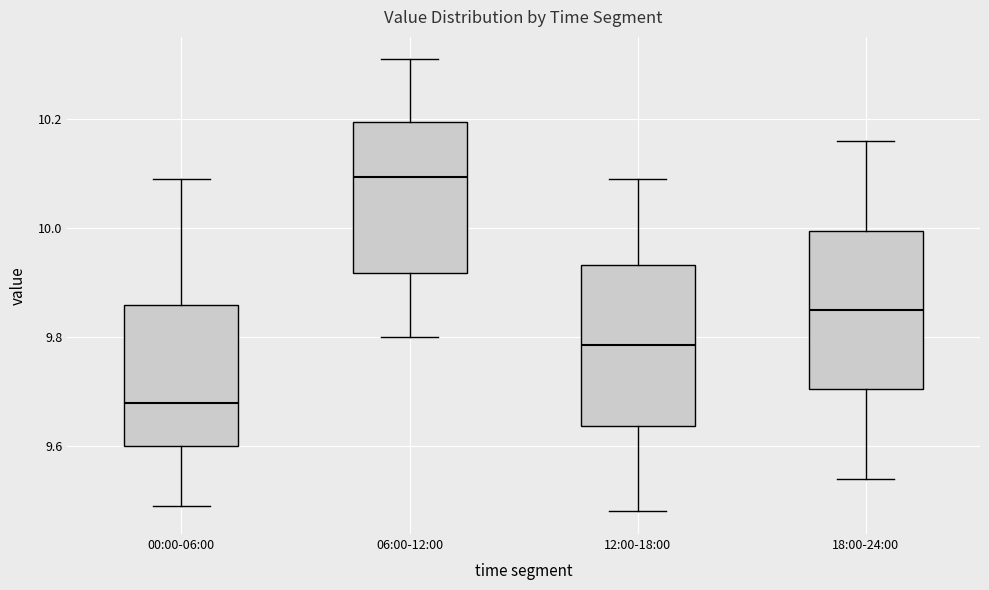

Which box has the lowest median line?

00:00-06:00